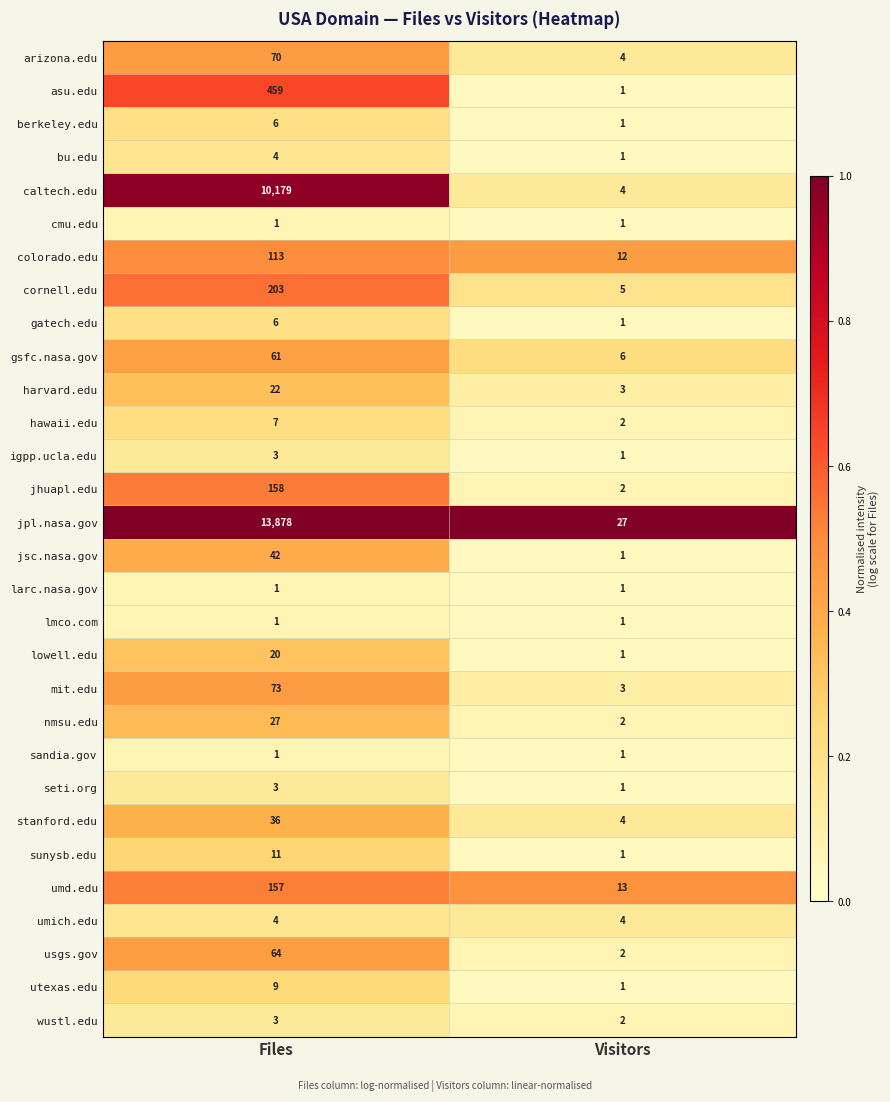

What is the difference between the arizona.edu values at Visitors and Files?

66